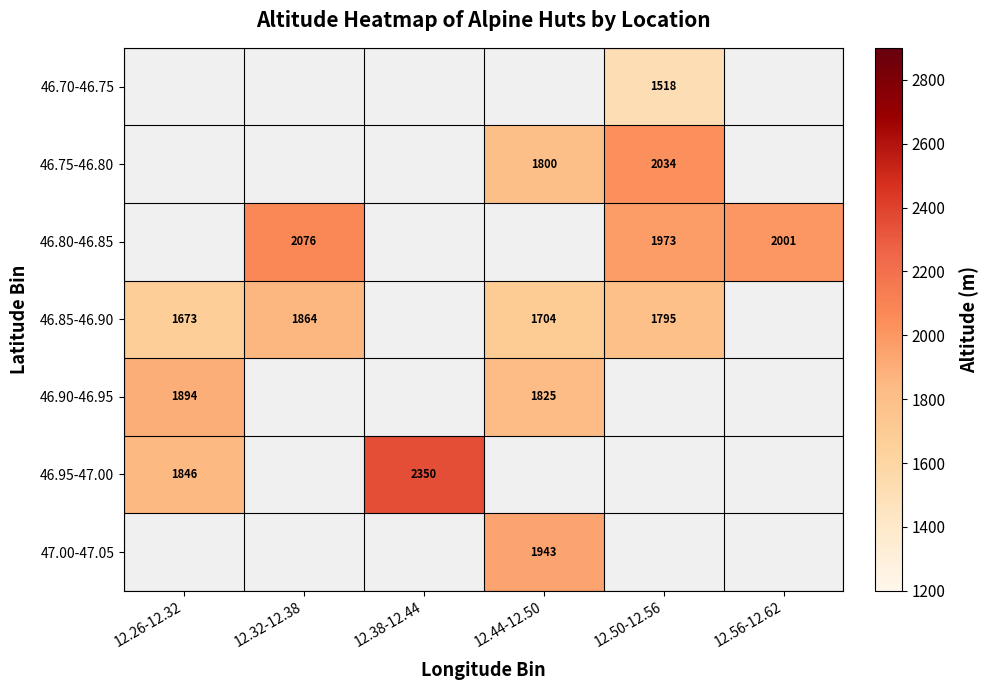

The 46.70-46.75 series shows 1518 at 12.50-12.56. True or false?

True